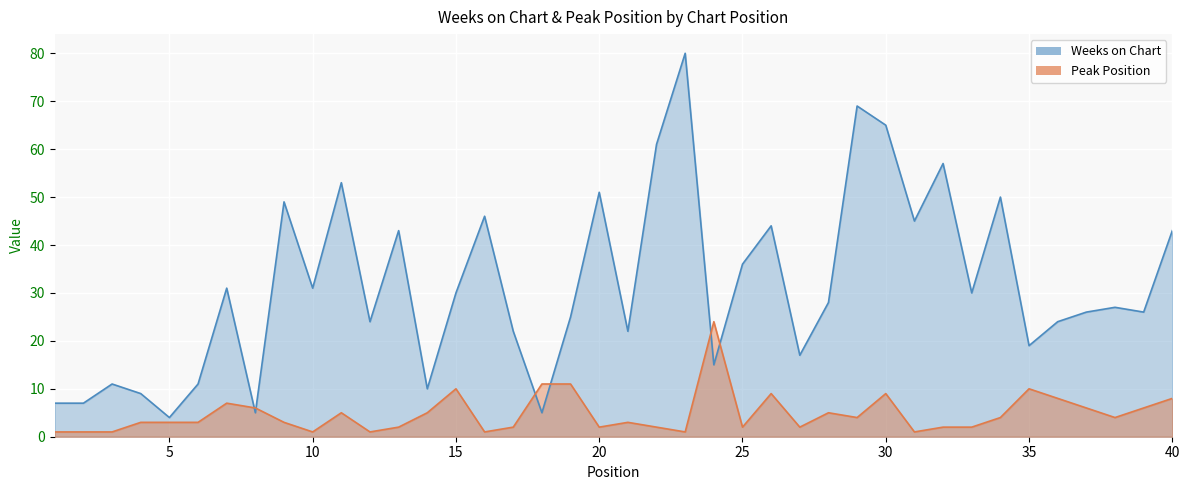

Between 22 and 27, which series saw the biggest shift?

Weeks on Chart